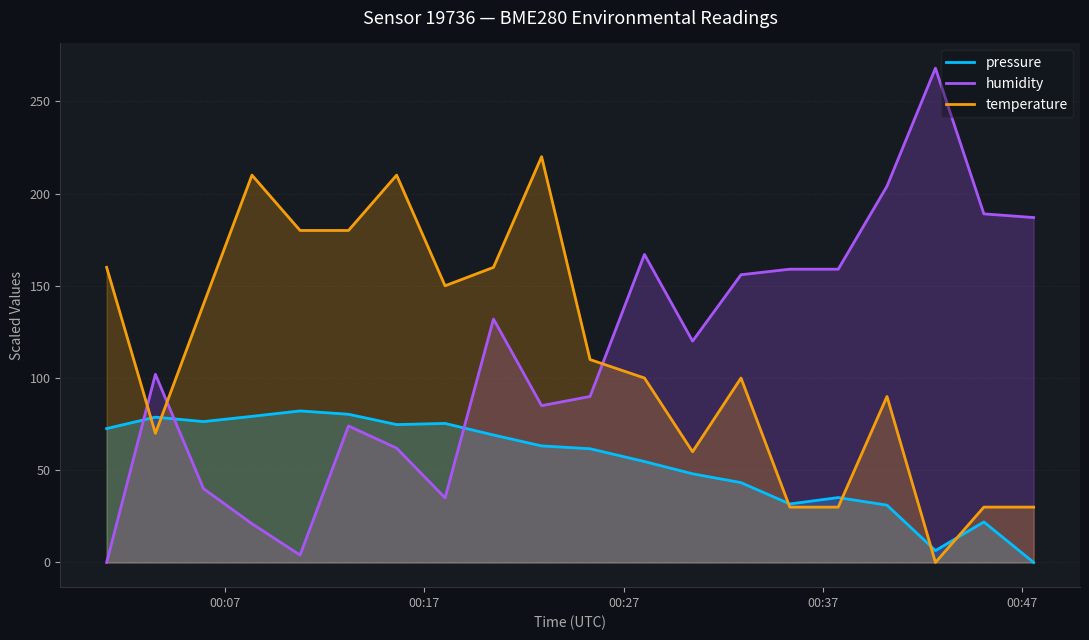

What is the sum of all pressure values?

1085.9